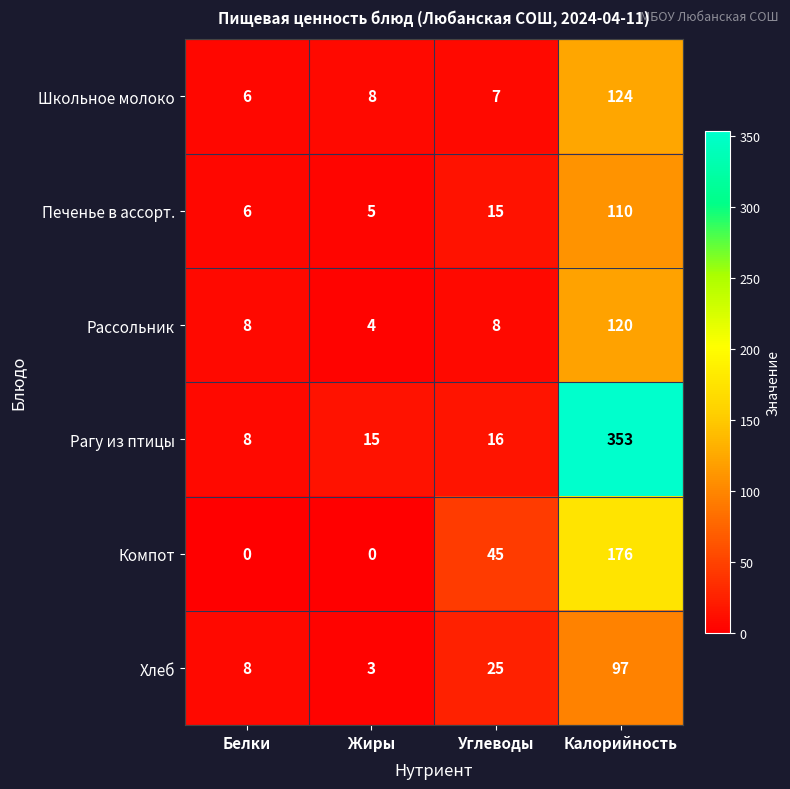

What is the total value across all series at Белки?

36